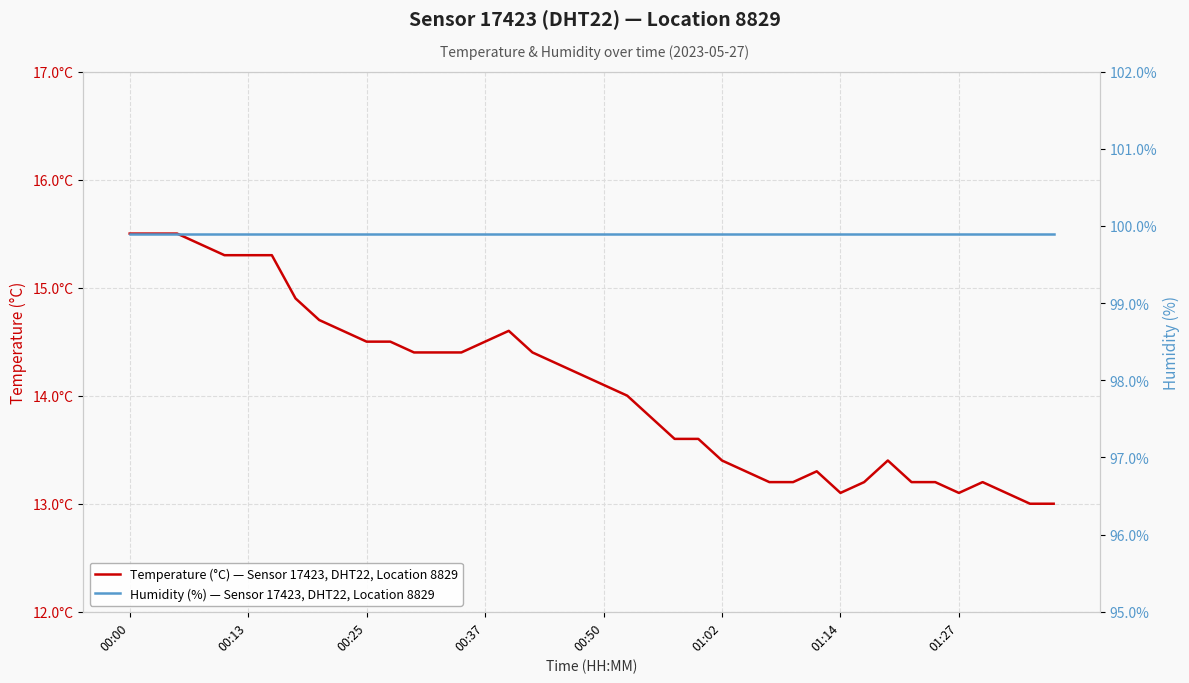

Count the number of categories in the chart.

40